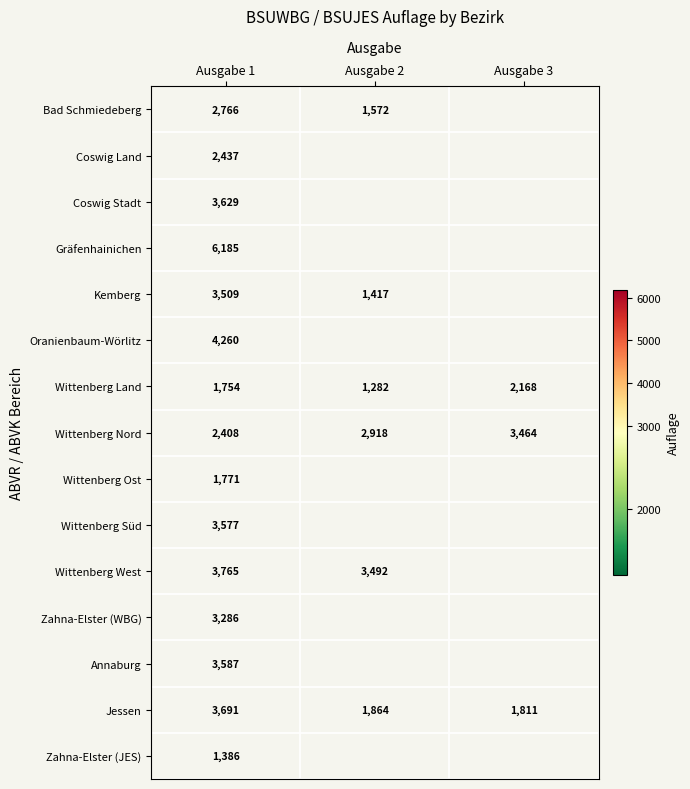

Rank the categories by Jessen value from lowest to highest.

Ausgabe 3, Ausgabe 2, Ausgabe 1